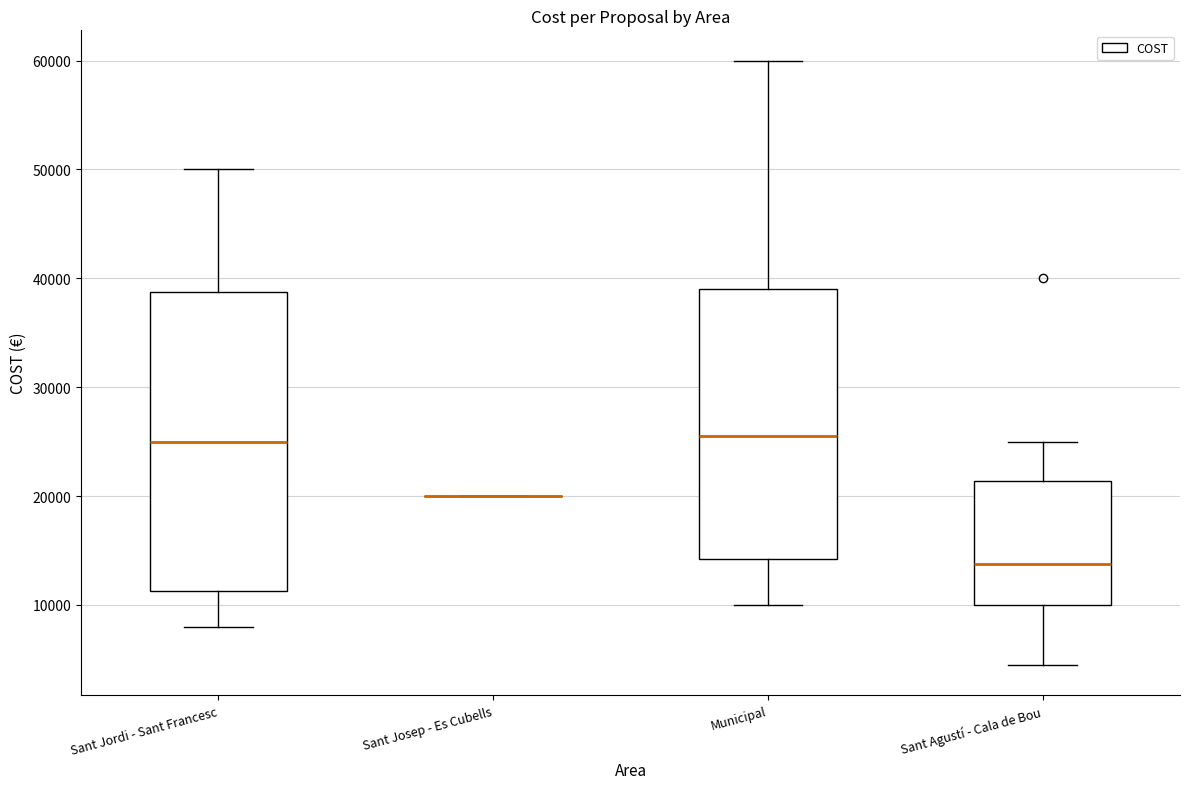

Where is the upper edge of the box for Sant Agustí - Cala de Bou on the y-axis? The values are not printed on the chart, so give them approximately, as read against the axis.

21000